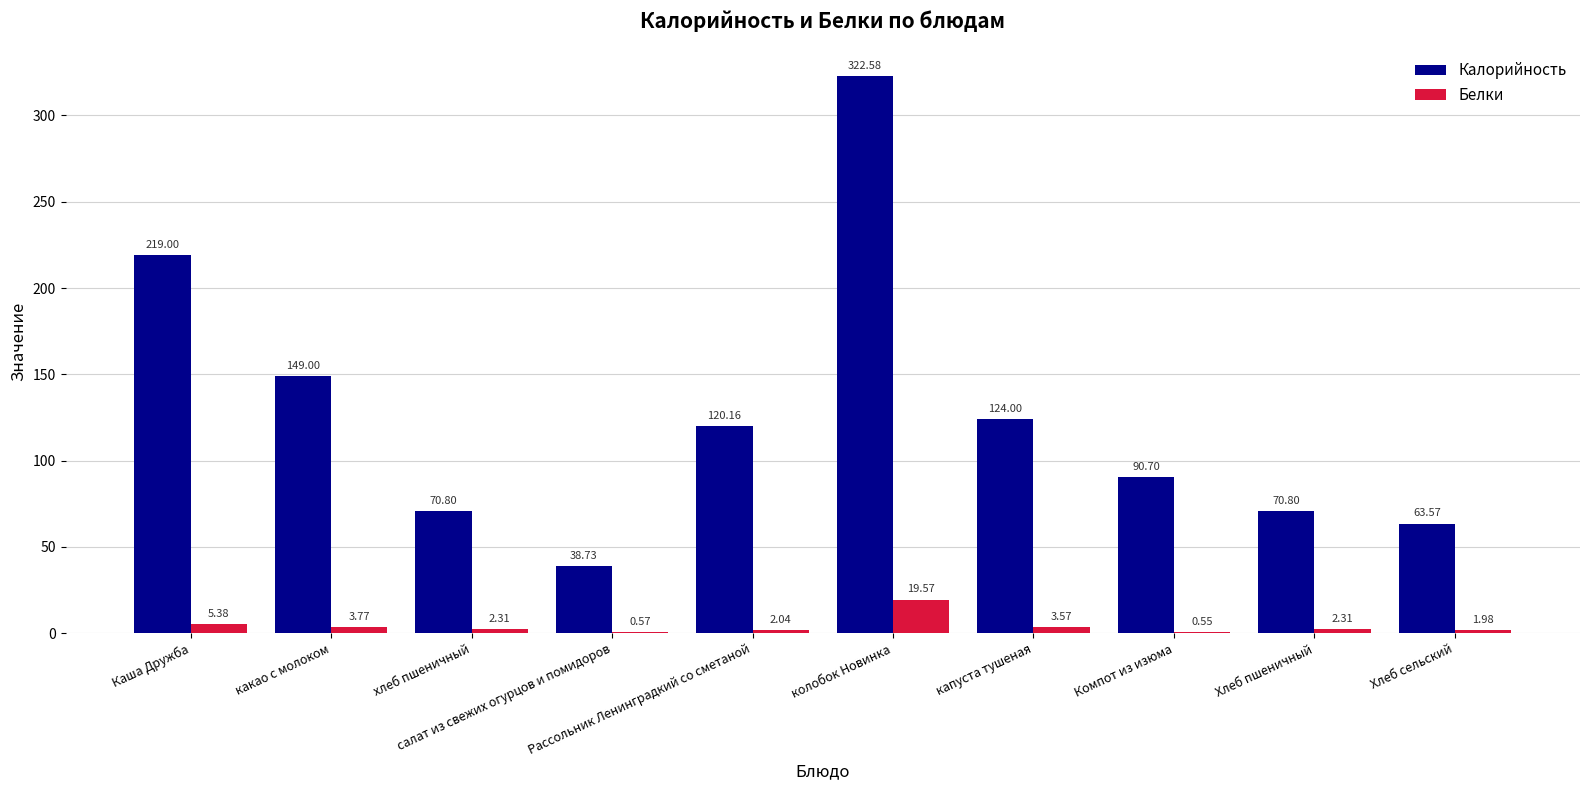

Which series has the largest total across all categories?

Калорийность